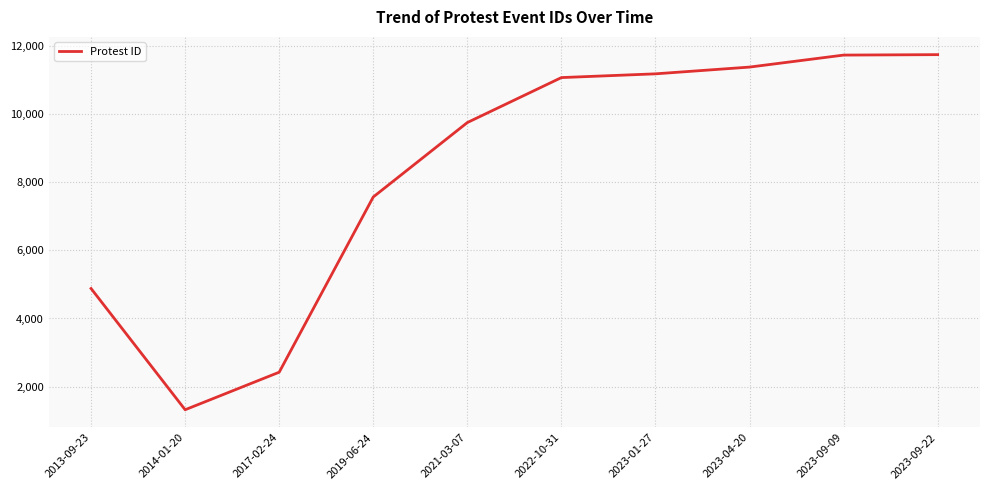

Which has a higher value, 2014-01-20 or 2023-04-20?

2023-04-20